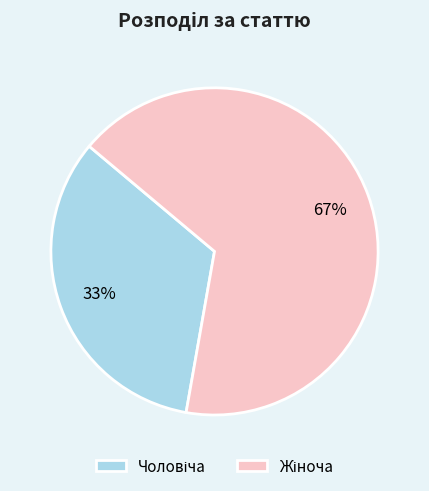

Is there any slice that represents more than half of the pie?

Yes